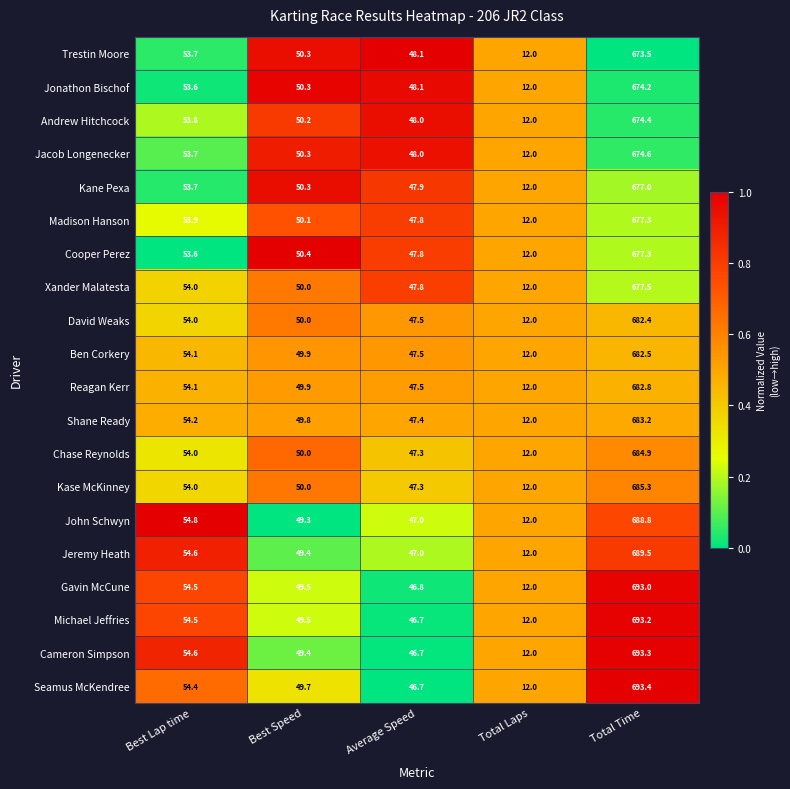

Which category has the lowest value across all series?

Total Laps